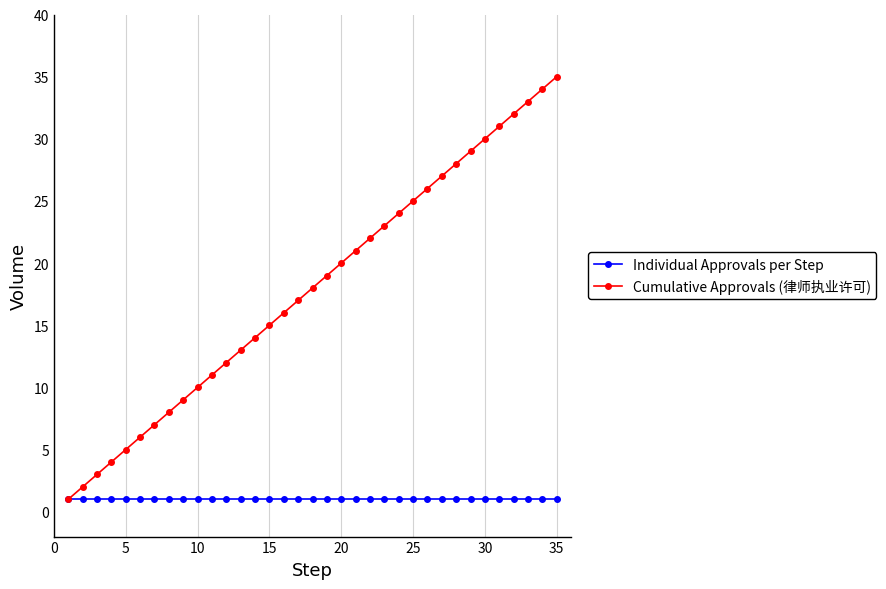

Which series has the largest range (max minus min)?

Cumulative Approvals (律师执业许可)